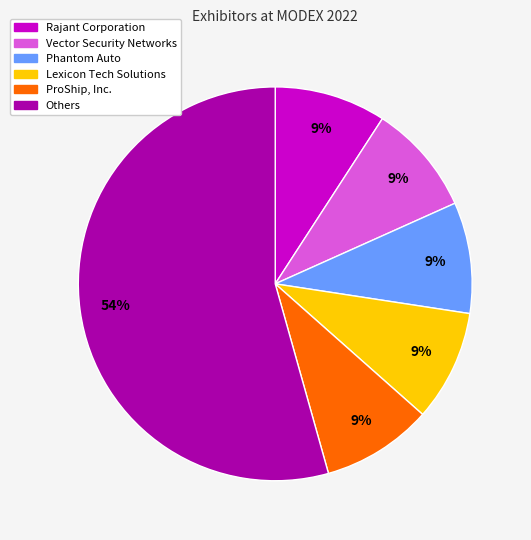

What percentage is the Rajant Corporation slice, to the nearest percent?

9%